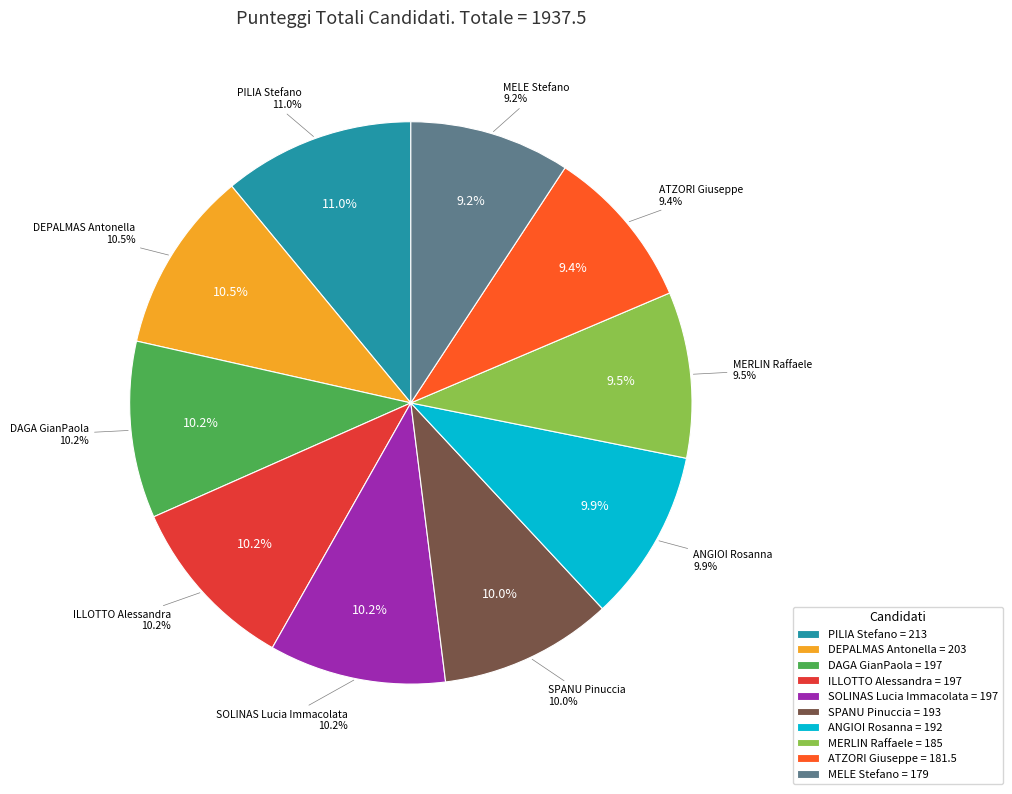

Count the number of slices in the pie.

10